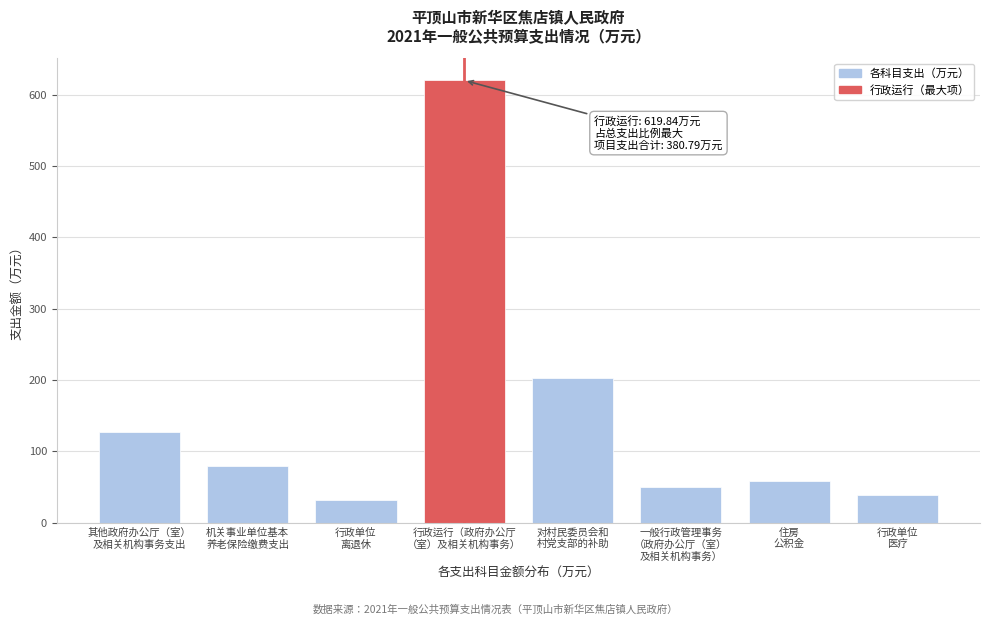

Reading left to right, transcribe all the data shown in this chart.

127.5	79.1	31.2	619.8	203.3	50.0	57.8	38.9